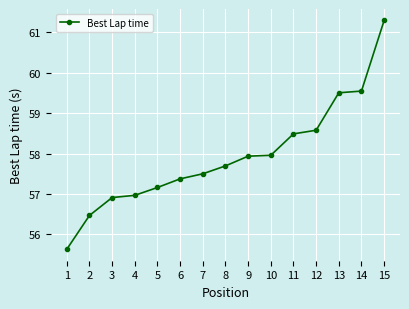

What is the value of the 13th point from the left?

59.5